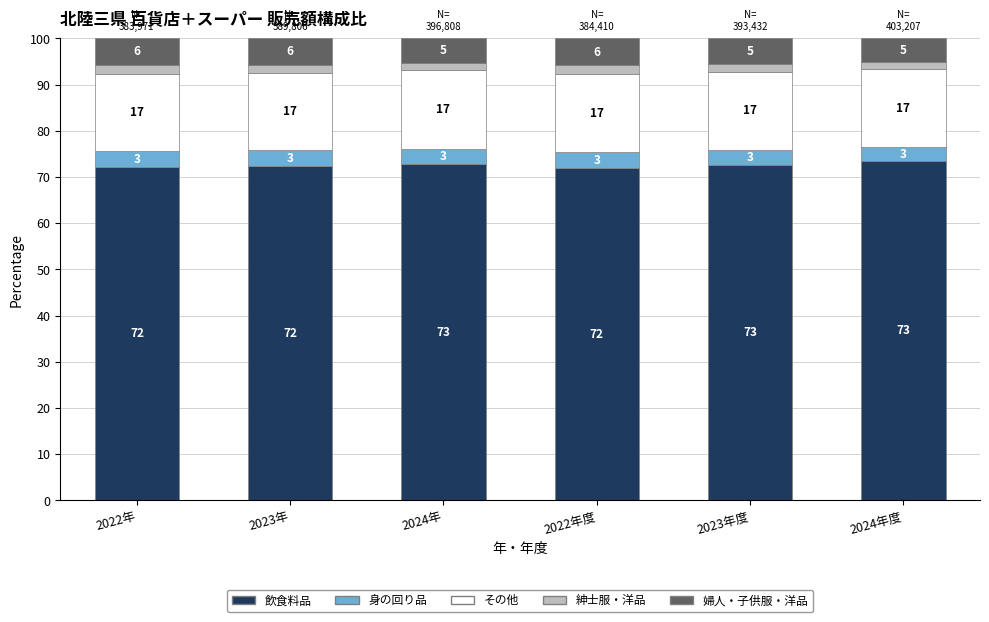

What is the total value across all series at 2024年?

100.0